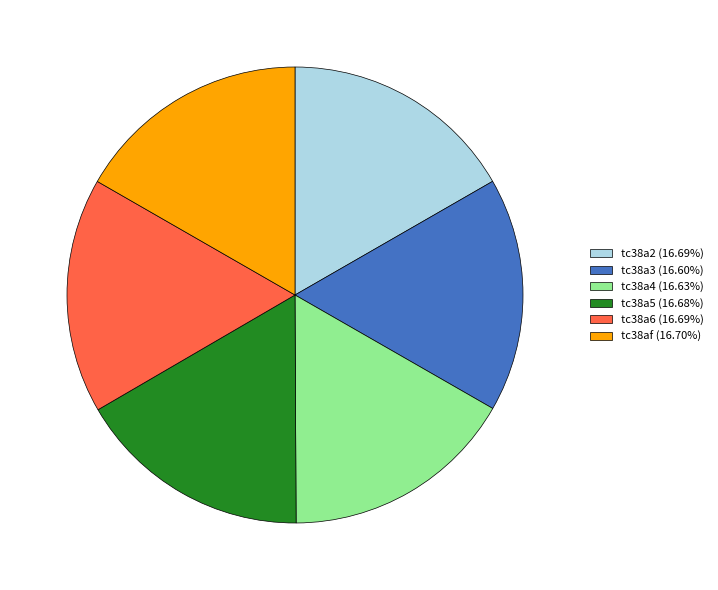

What is the ratio of the value at tc38a2 to the value at tc38a6?

1.0